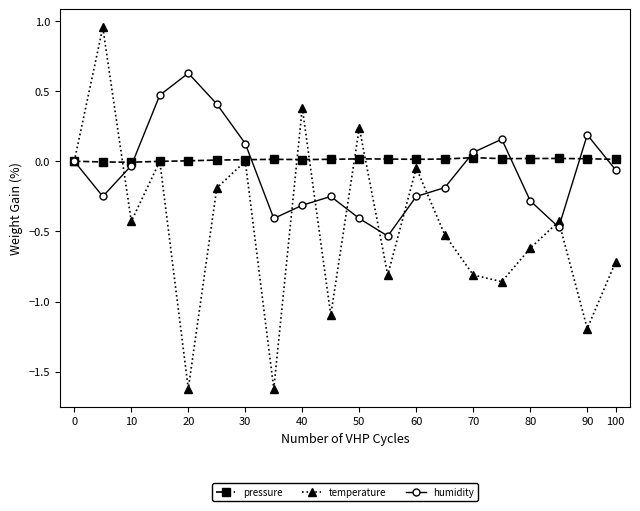

After their last crossing, which series has the higher values: humidity or pressure?

pressure